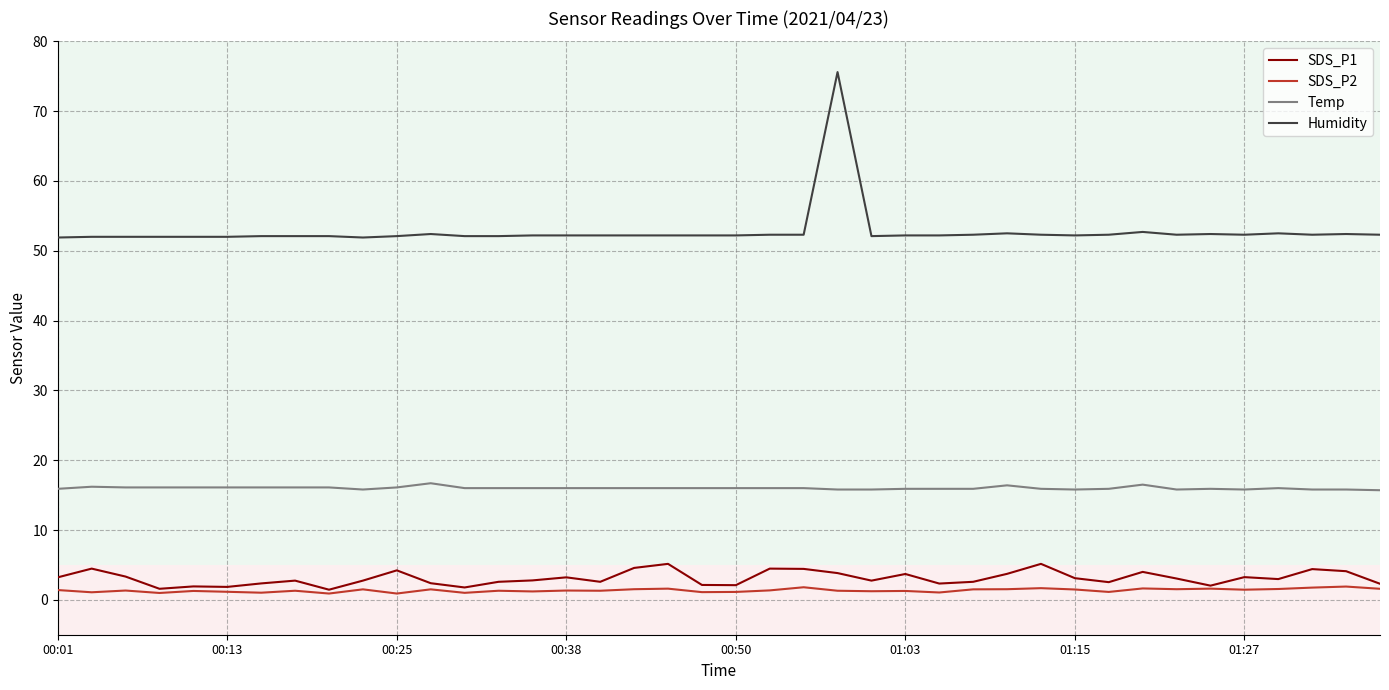

What is the difference between the maximum and minimum values in the SDS_P1 series?

3.7